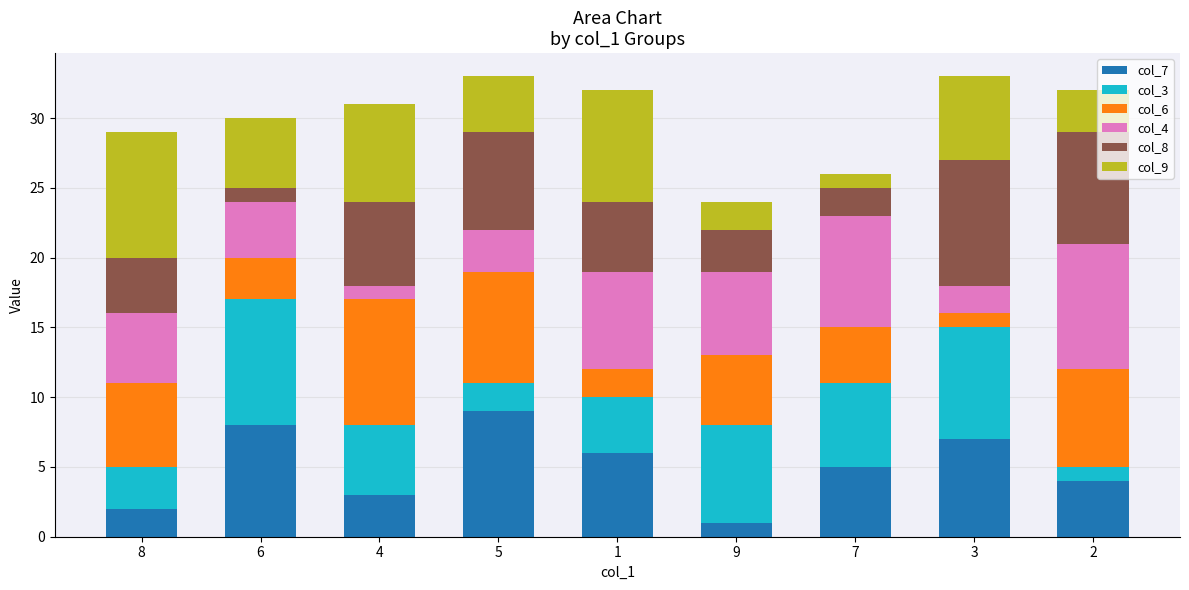

How many col_7 values are between 3 and 7?

5